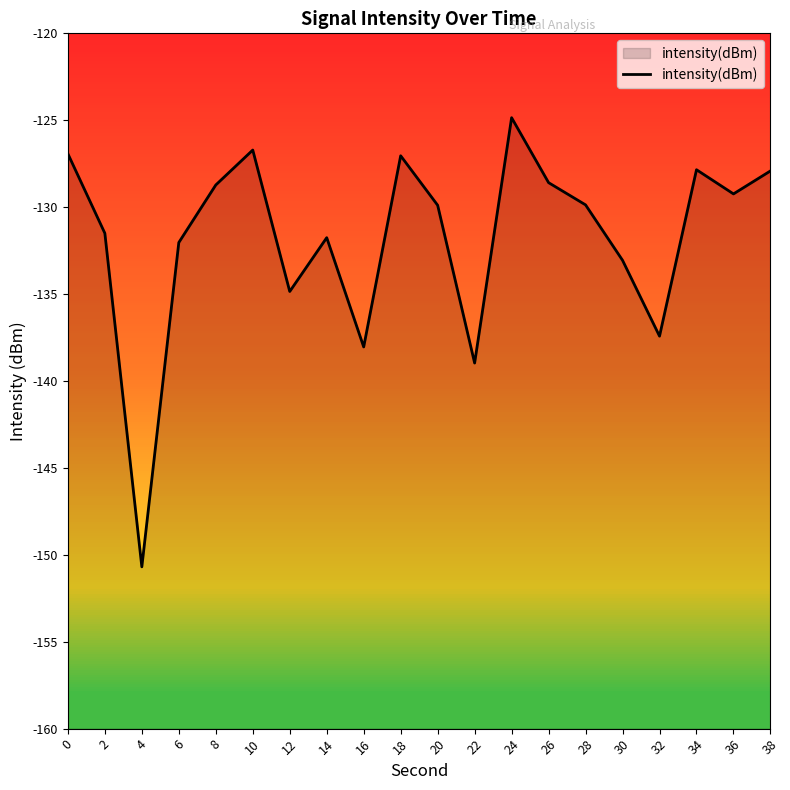

Which label corresponds to the smallest value in the chart?

4